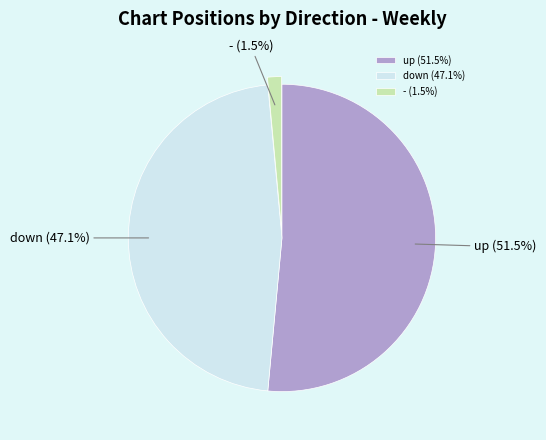

Is there any slice that represents more than half of the pie?

Yes